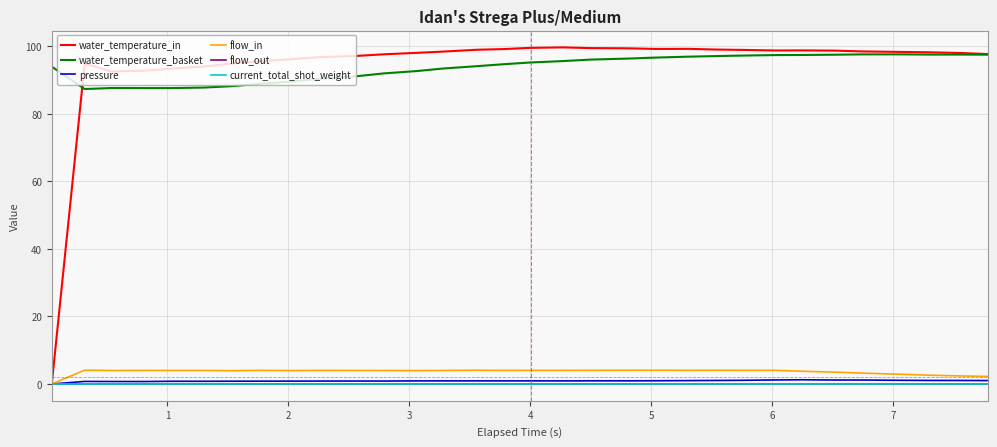

Which series has the widest spread of values?

water_temperature_in